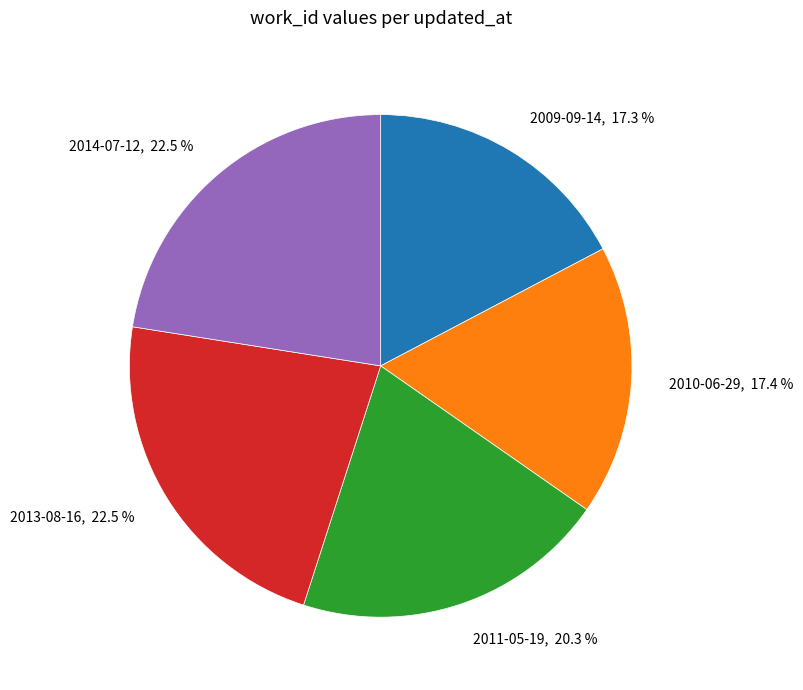

Does any single category account for the majority?

No